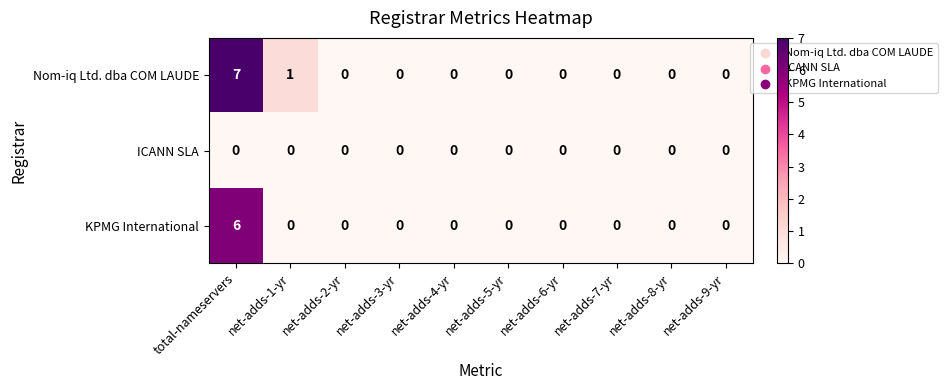

Rank the series by their maximum value, from highest to lowest.

Nom-iq Ltd. dba COM LAUDE, KPMG International, ICANN SLA